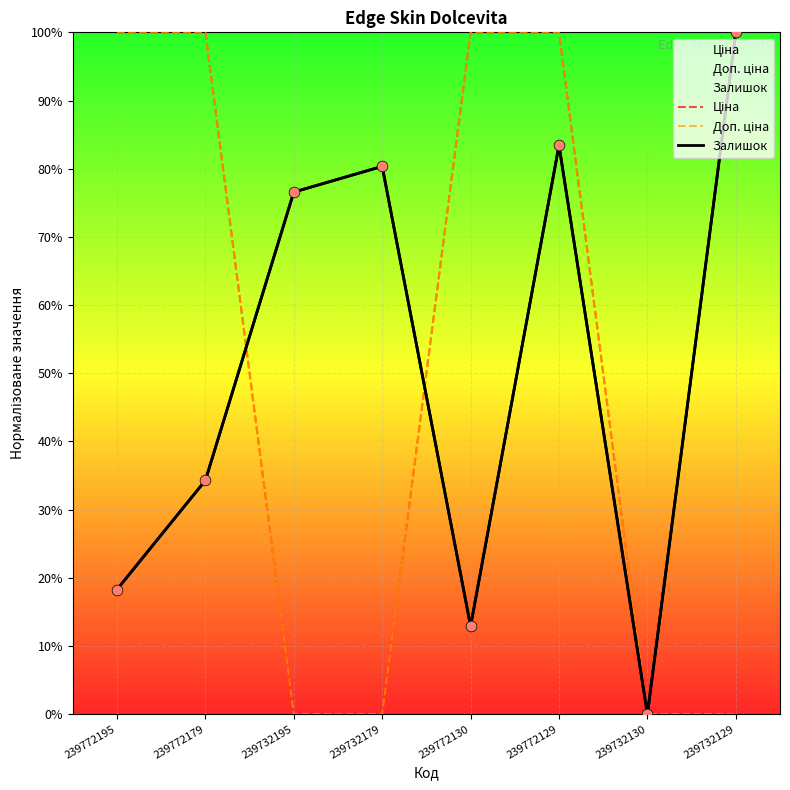

What is the total value across all series at 239732129?

100.0